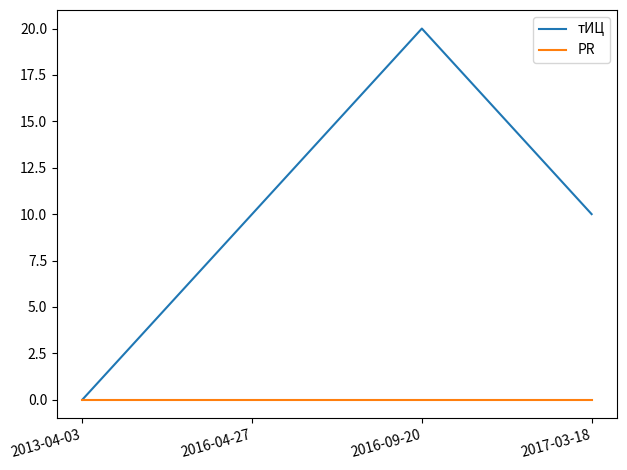

What position from the left is 2017-03-18?

4